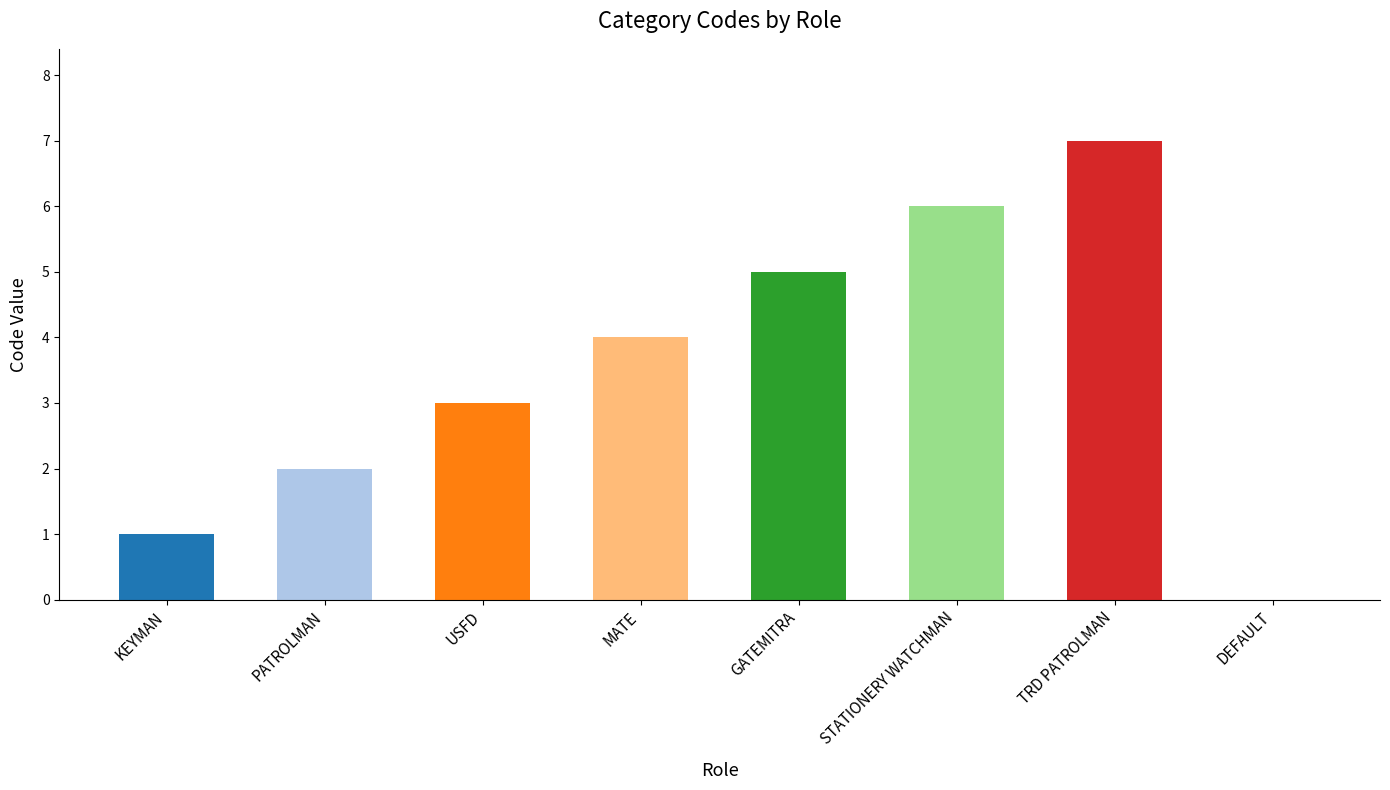

What is the sum of all values?

28